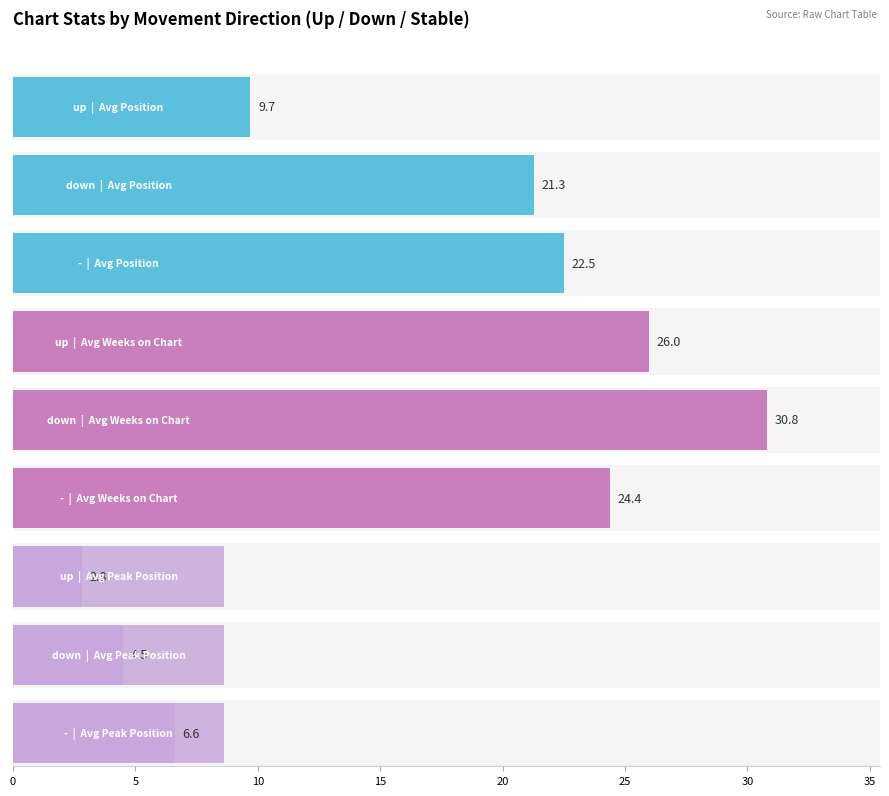

The Avg Peak Position series shows 5.4 at up. True or false?

False